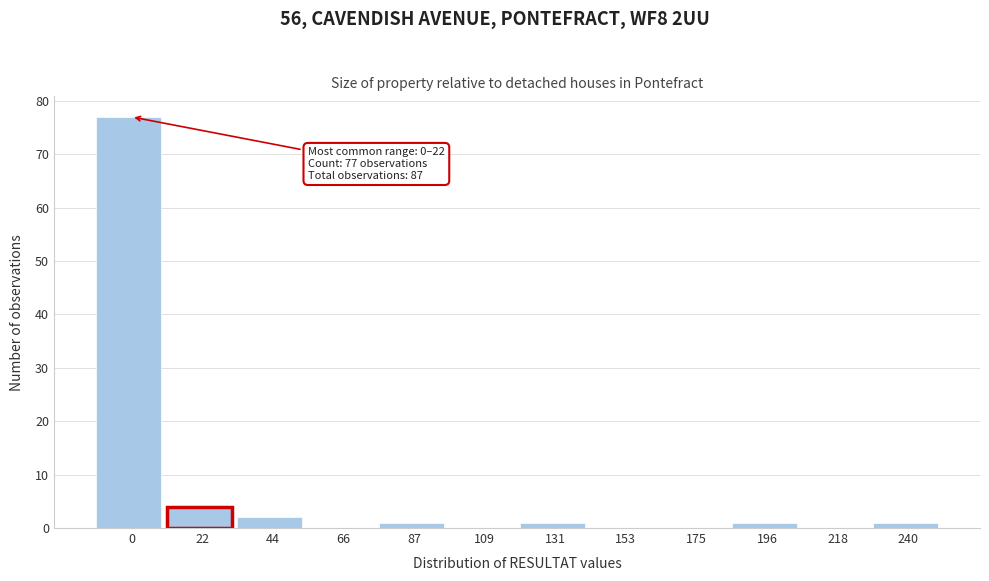

Reading left to right, transcribe all the data shown in this chart.

0=77	22=4	44=2	66=0	87=1	109=0	131=1	153=0	175=0	196=1	218=0	240=1